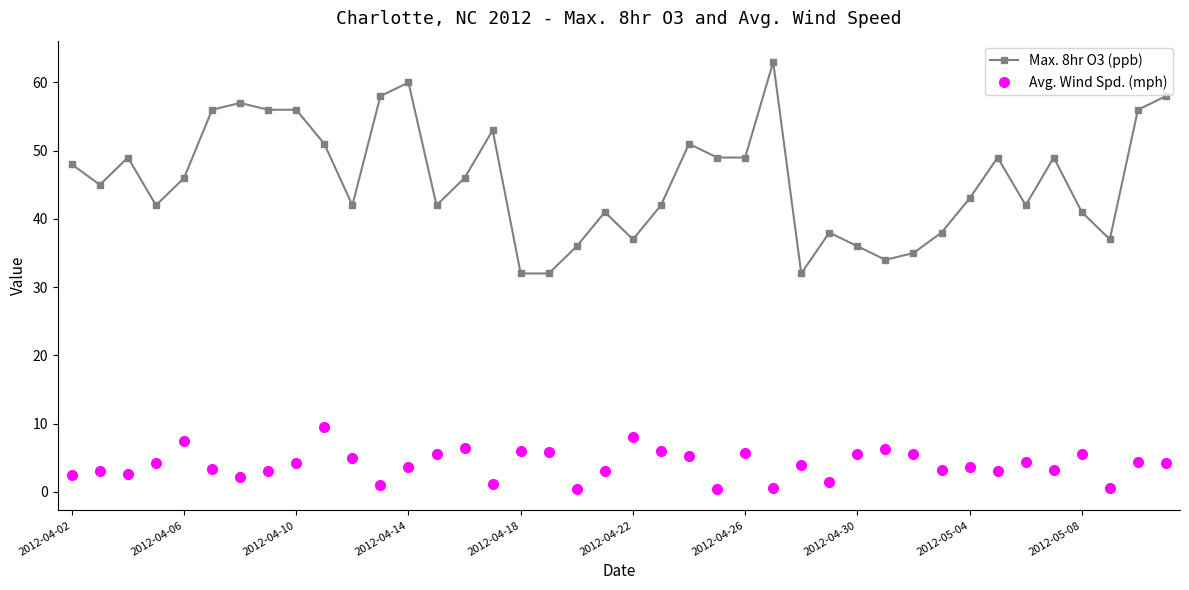

What is the lowest value of the Max. 8hr O3 (ppb) series?

32.0